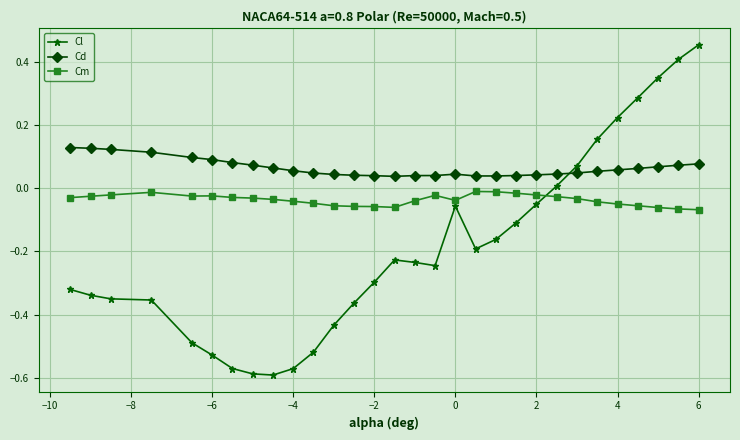

True or false: Cd and Cl intersect in this chart.

True